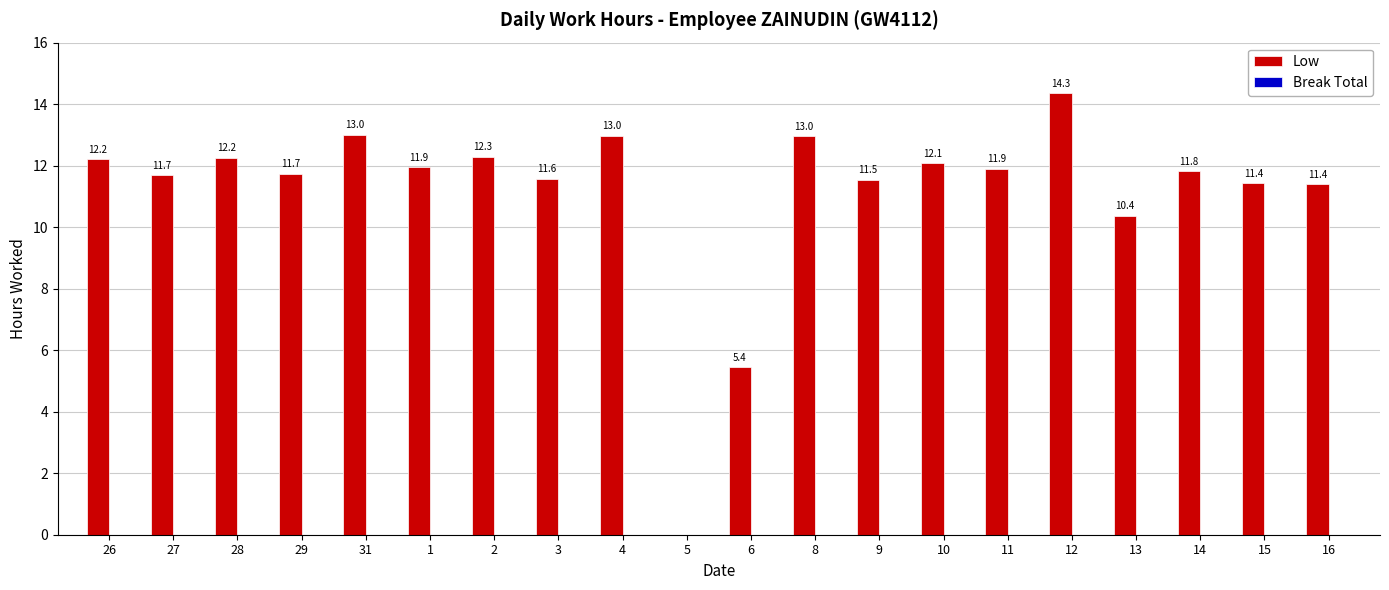

Count the number of data series in this chart.

1